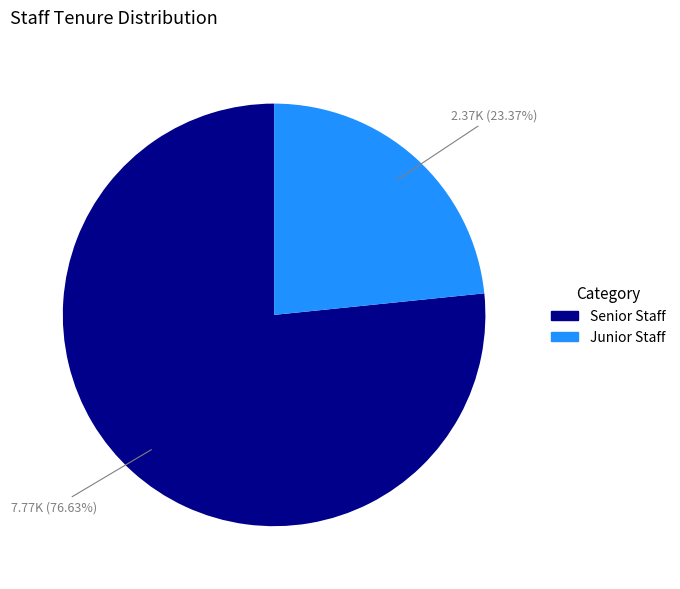

Does any single category account for the majority?

Yes